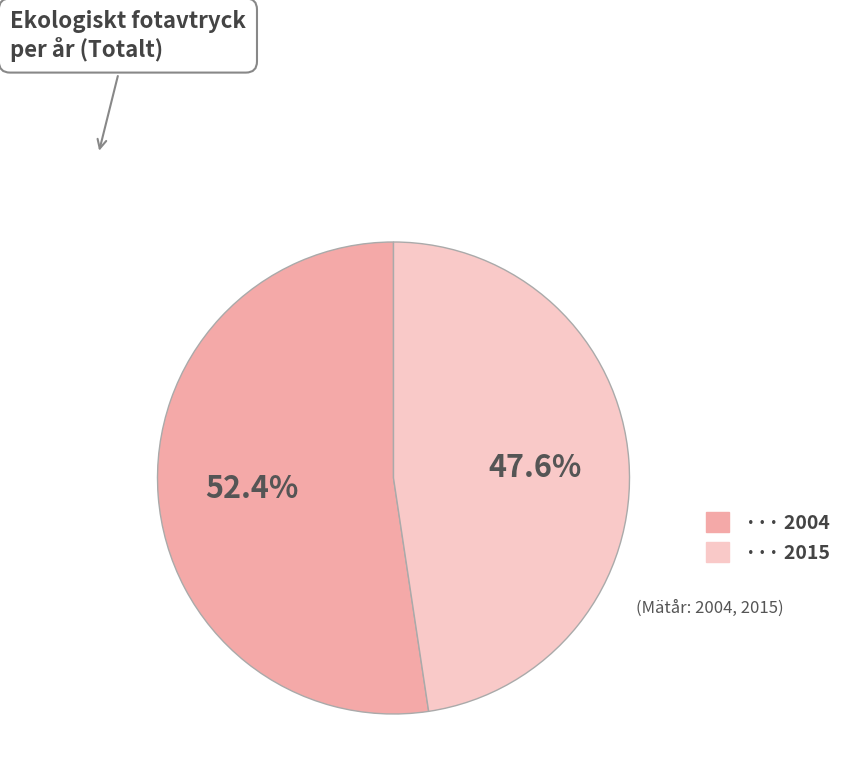

Does any single category account for the majority?

Yes